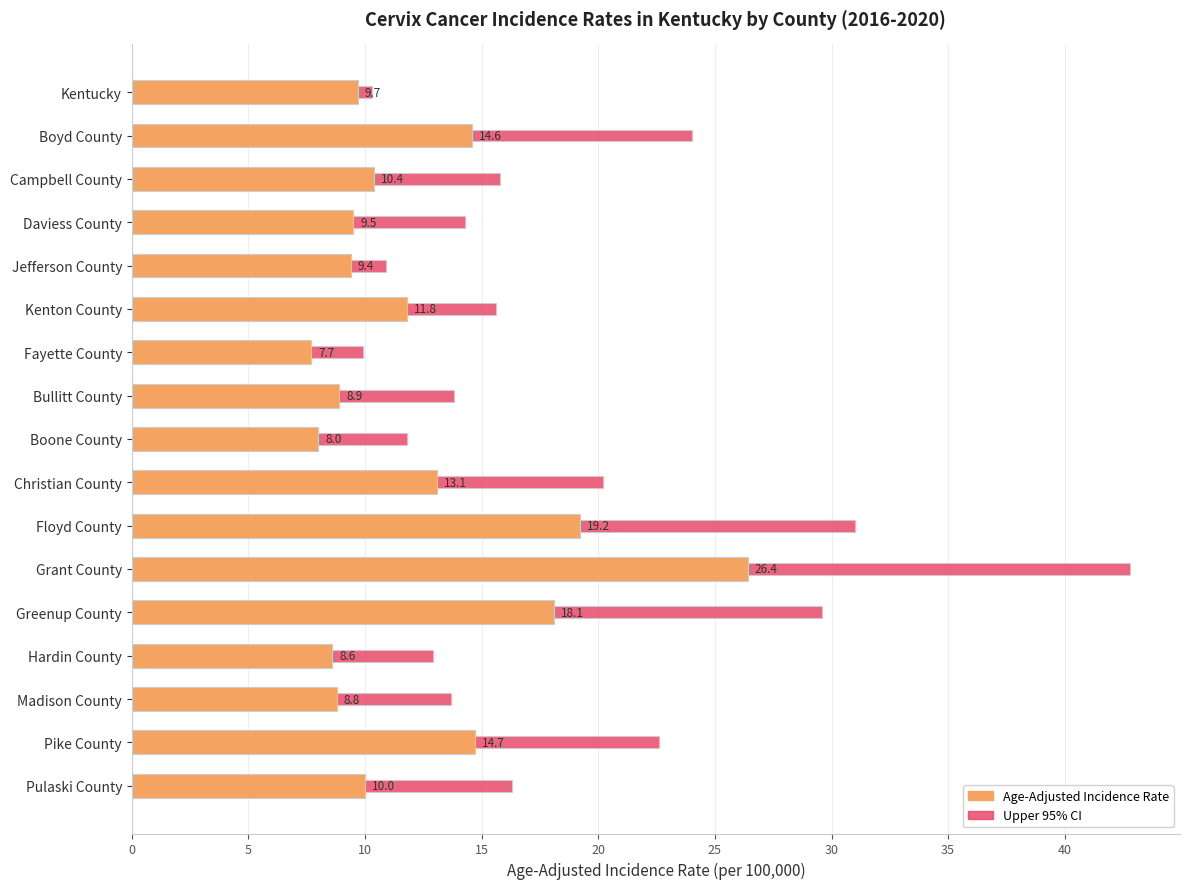

List the series in order of their overall mean, highest first.

Upper 95% CI, Age-Adjusted Incidence Rate